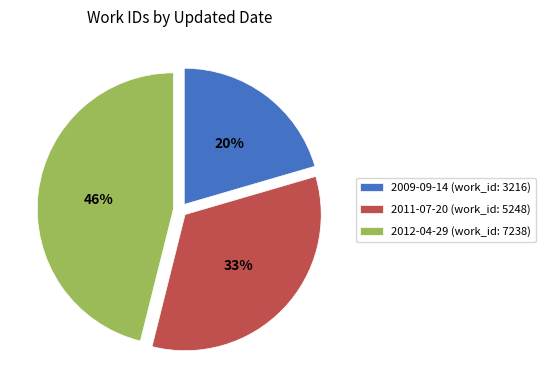

To the nearest percent, what is the difference between the largest and smallest slice percentages?

26%